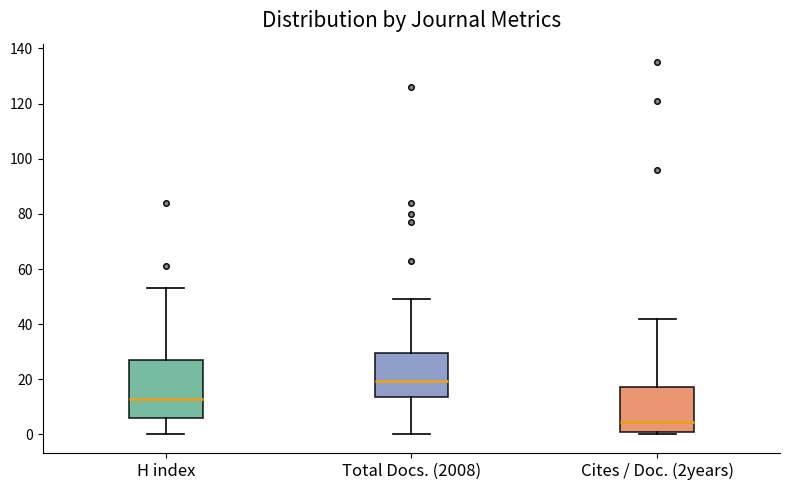

Reading left to right, transcribe this box plot: for each box, give where its median line is, the range the box spans, and where its two whiskers end, as read against the y-axis. The values are not printed on the chart, so give them approximately, as read against the axis.

H index: median 14, box 6 to 28, whiskers 0 to 54
Total Docs. (2008): median 20, box 14 to 30, whiskers 0 to 50
Cites / Doc. (2years): median 4, box 0 to 18, whiskers 0 (just below the box's lower edge) to 42